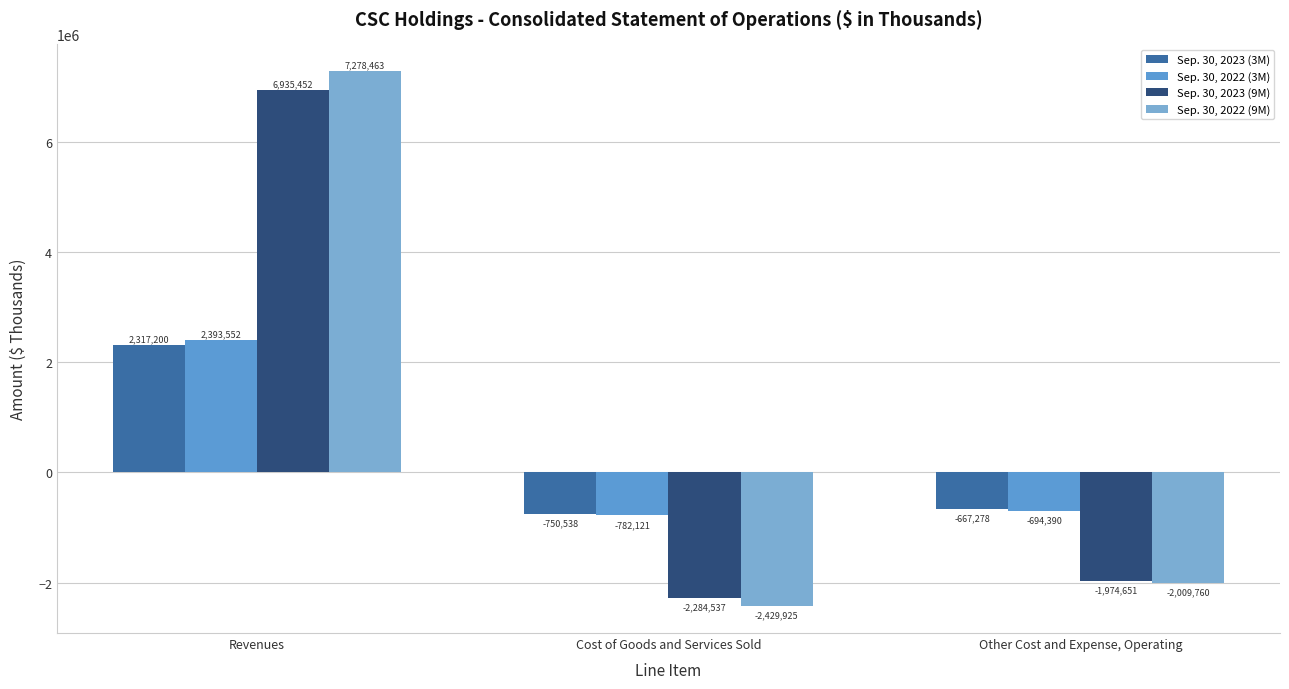

The Sep. 30, 2022 (9M) series shows -2429925 at Cost of Goods and Services Sold. True or false?

True